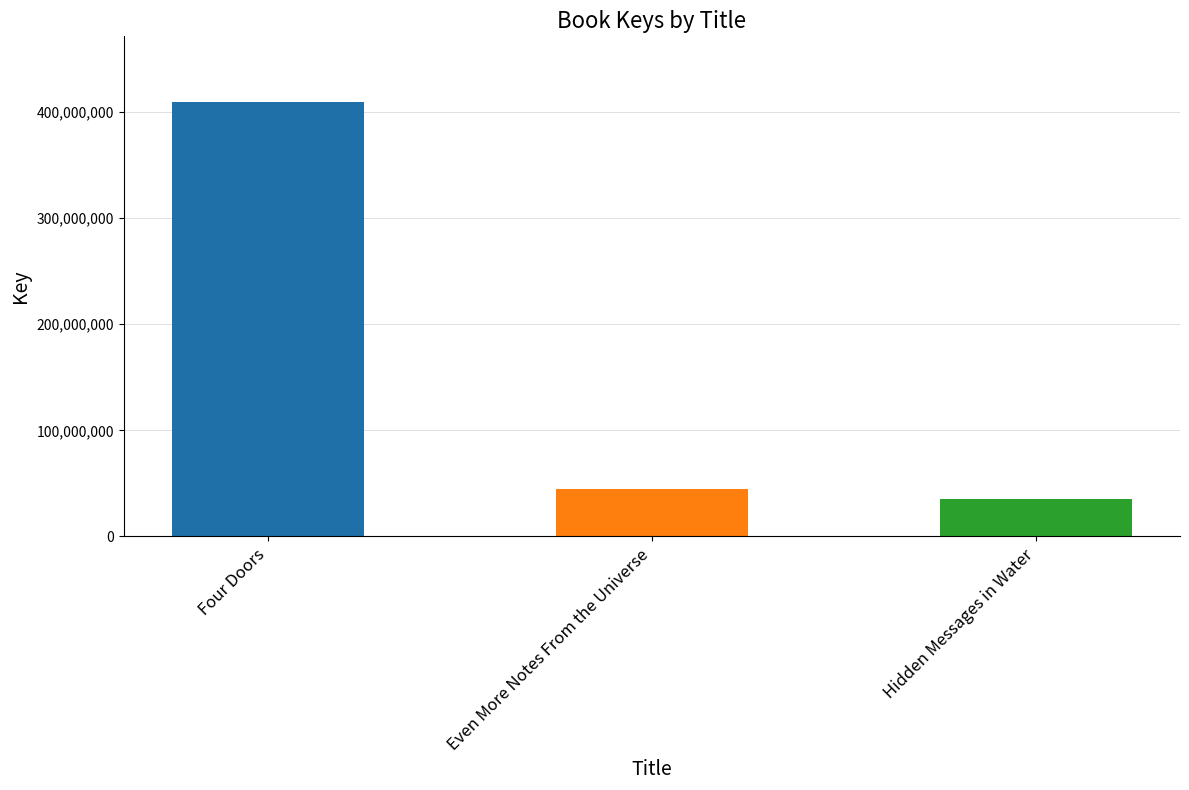

Where does the data first go above 44684337?

Four Doors